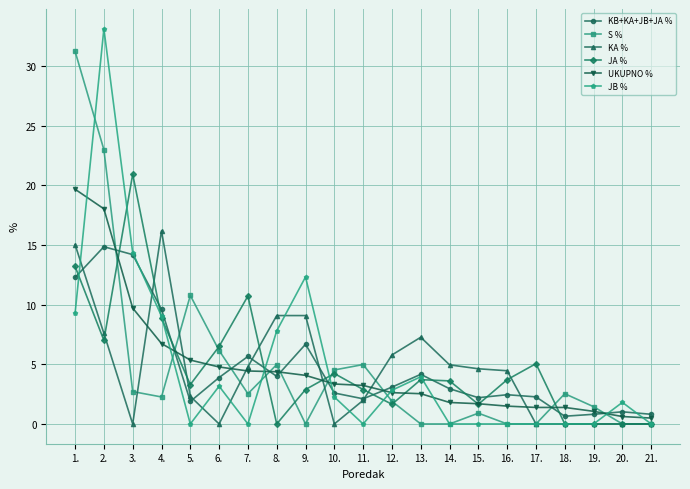

True or false: UKUPNO % and JA % cross at least once.

True